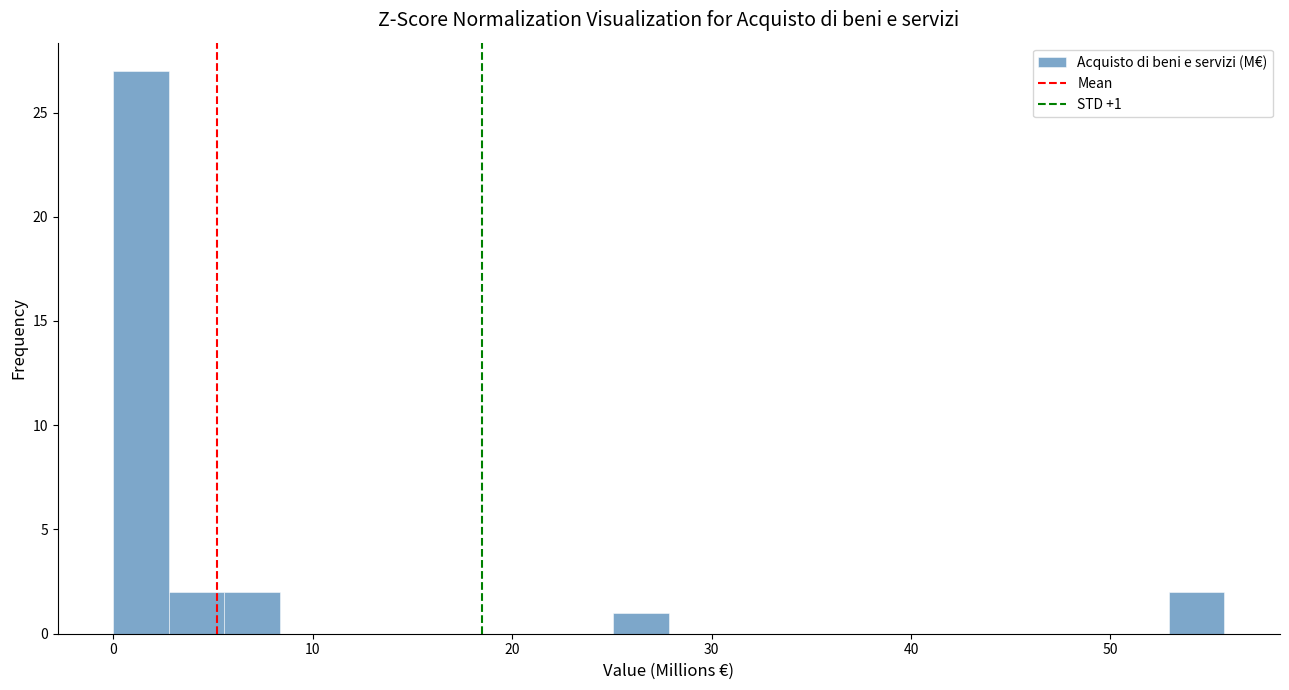

Read against the x-axis, roughly where is the centre of the tallest bar?

1